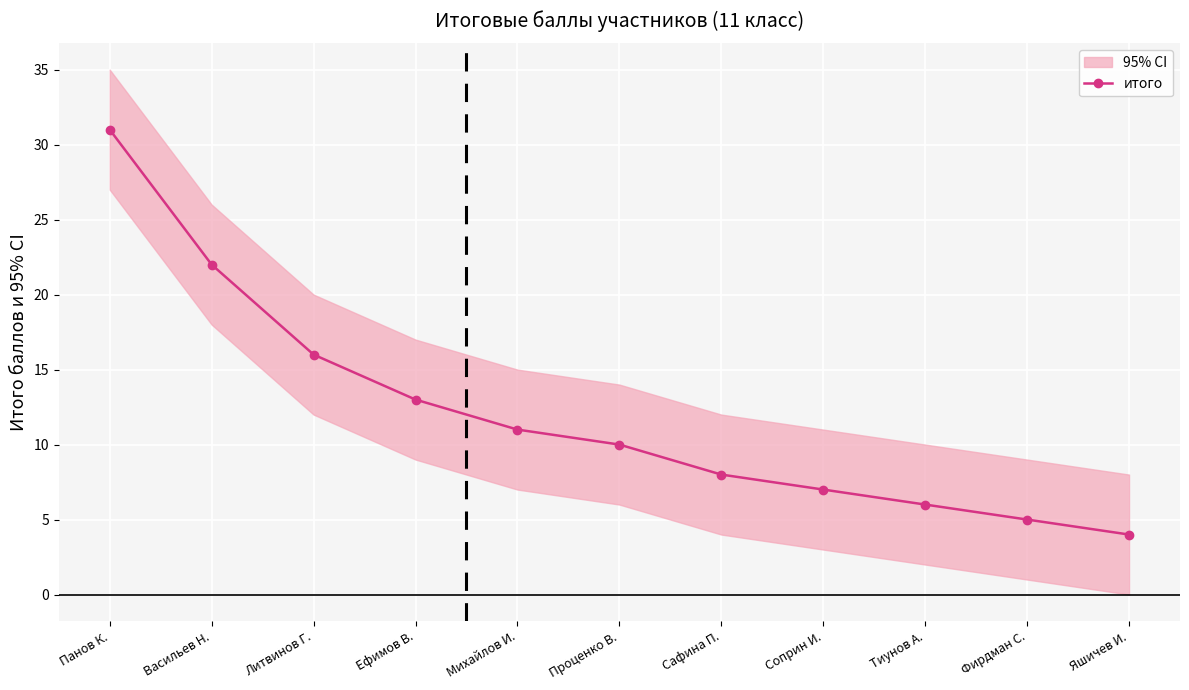

Which has a higher value, Яшичев И. or Сафина П.?

Сафина П.